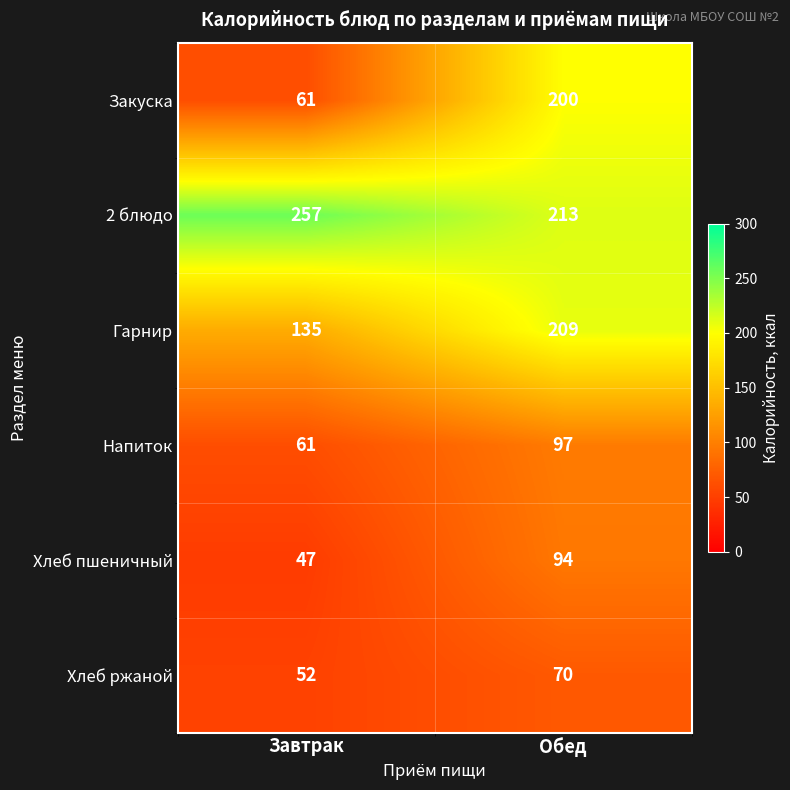

Which category has the lowest value in the Напиток series?

Завтрак